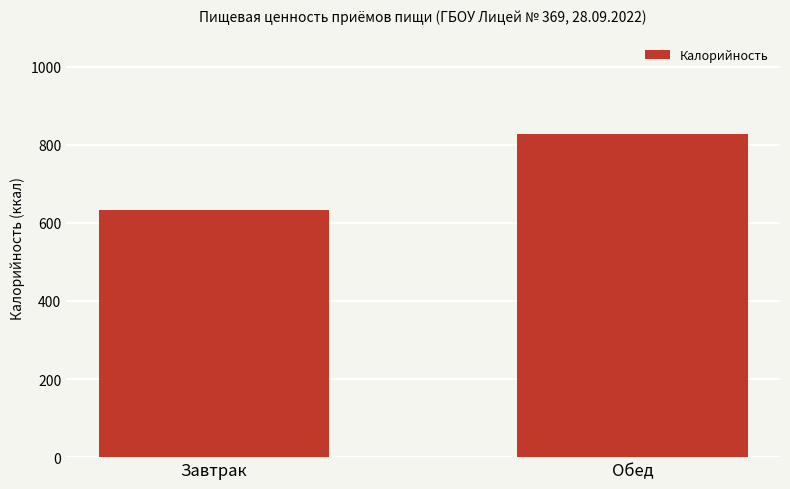

The chart shows a value of 826.8 at Обед. True or false?

True